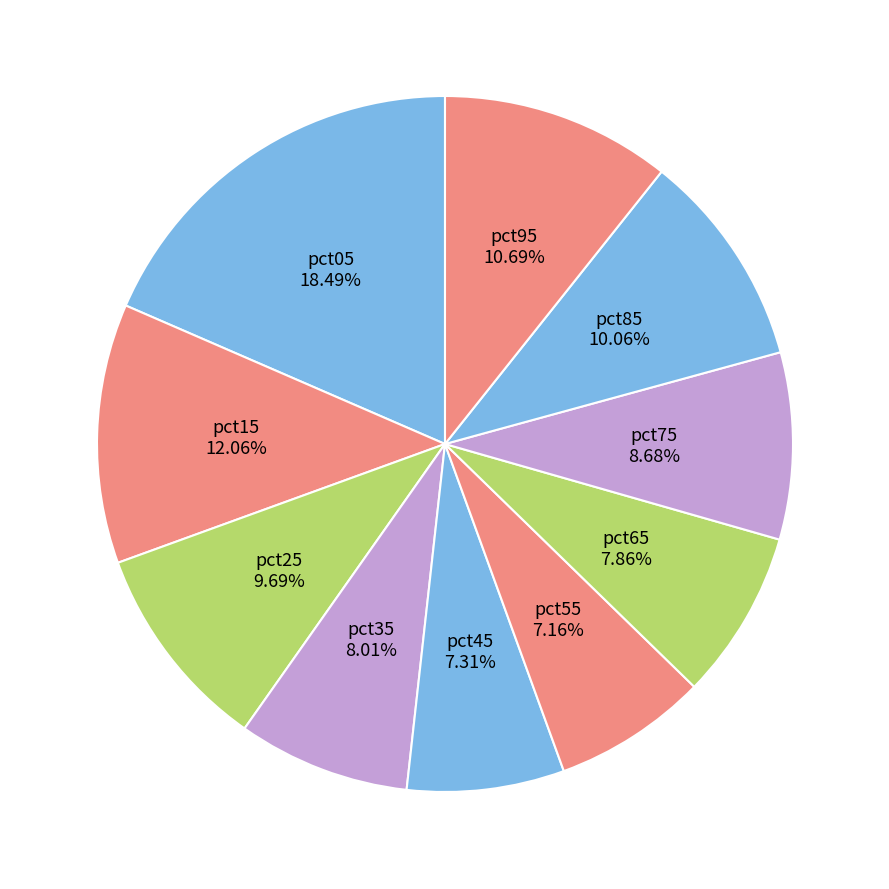

Which has a higher value, pct75 or pct55?

pct75